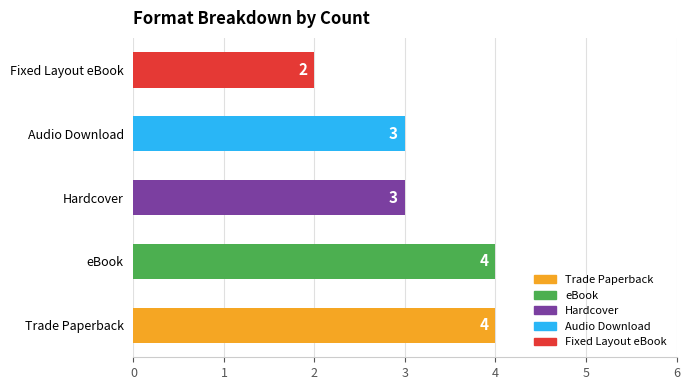

Which has a higher value, eBook or Fixed Layout eBook?

eBook